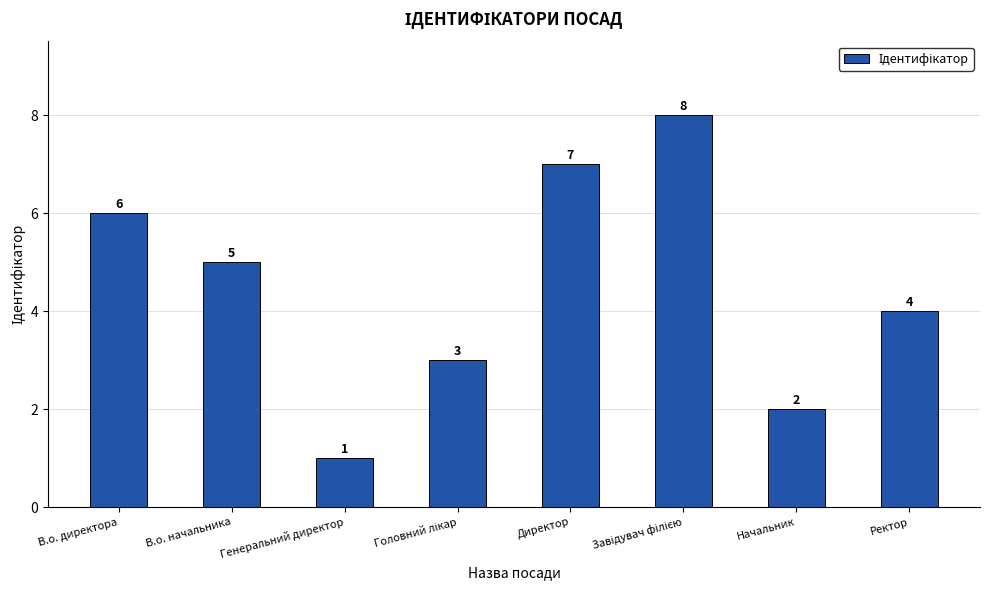

How many values are between 3 and 7?

5